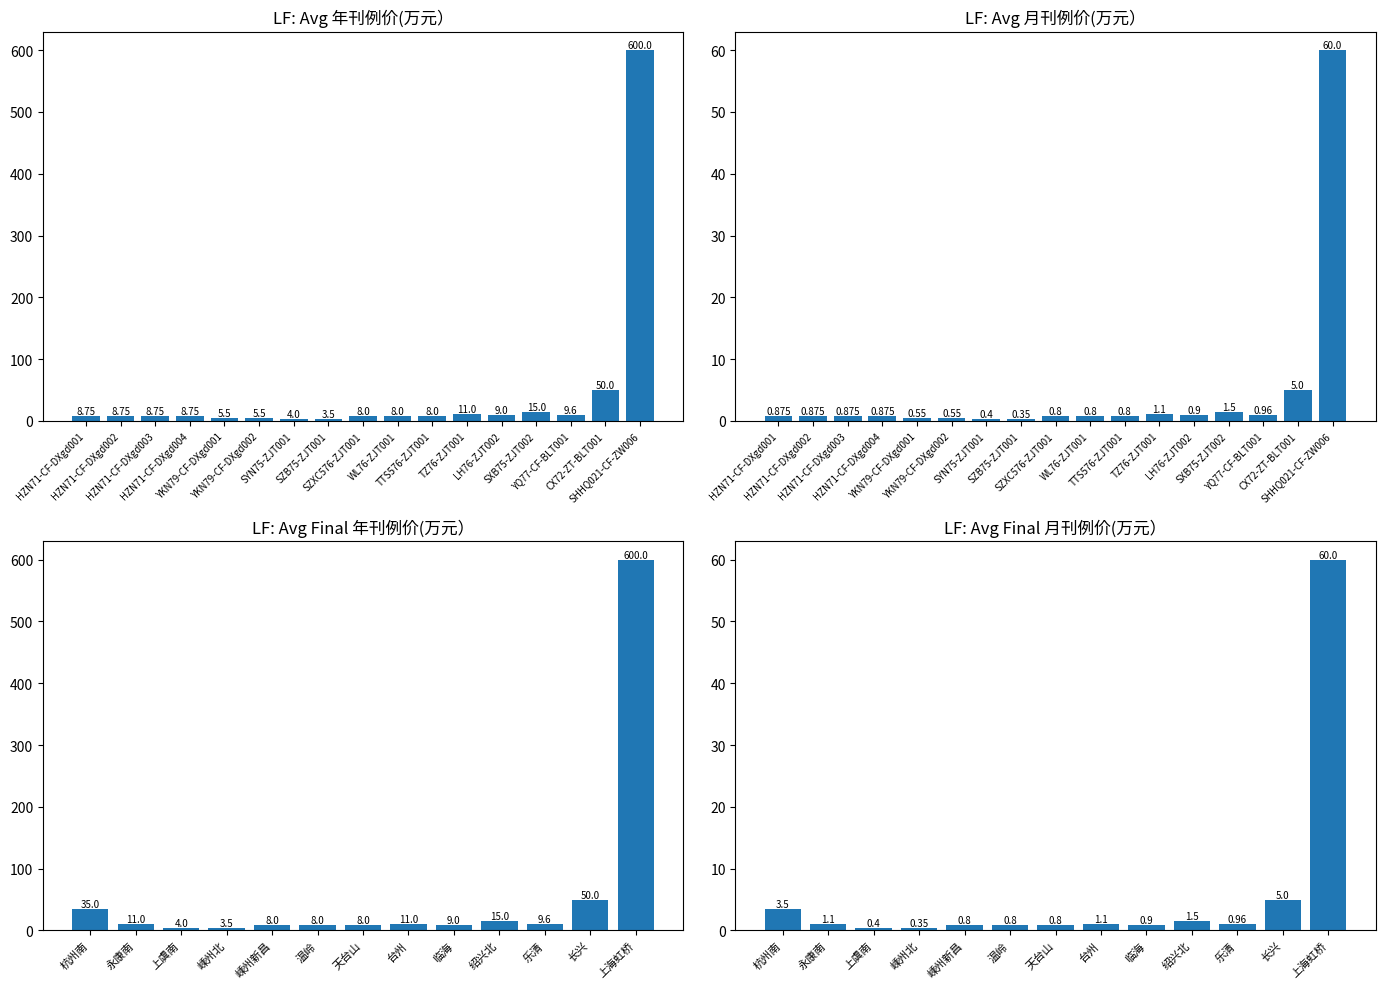

Reading left to right, what are all the values shown in this chart?

年刊例价(万元）: 8.8	8.8	8.8	8.8	5.5	5.5	4.0	3.5	8.0	8.0	8.0	11.0	9.0	15.0	9.6	50.0	600.0
月刊例价(万元）: 0.9	0.9	0.9	0.9	0.6	0.6	0.4	0.3	0.8	0.8	0.8	1.1	0.9	1.5	1.0	5.0	60.0